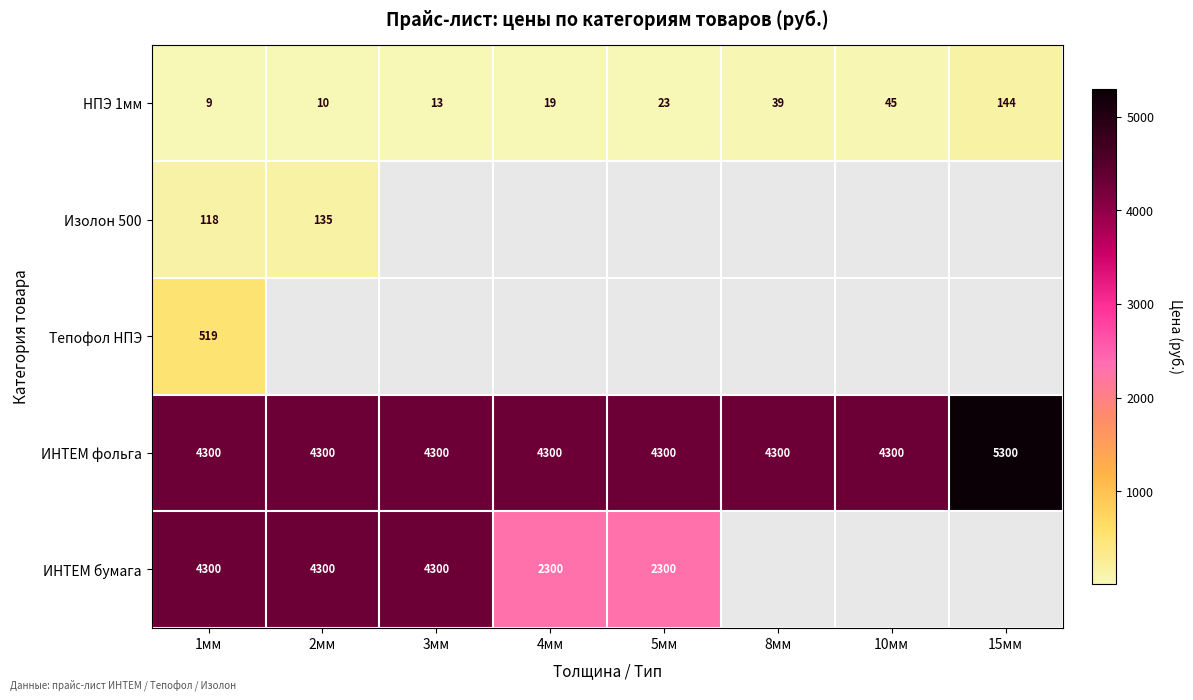

Where is НПЭ 1мм nearest to the value 76?

10мм